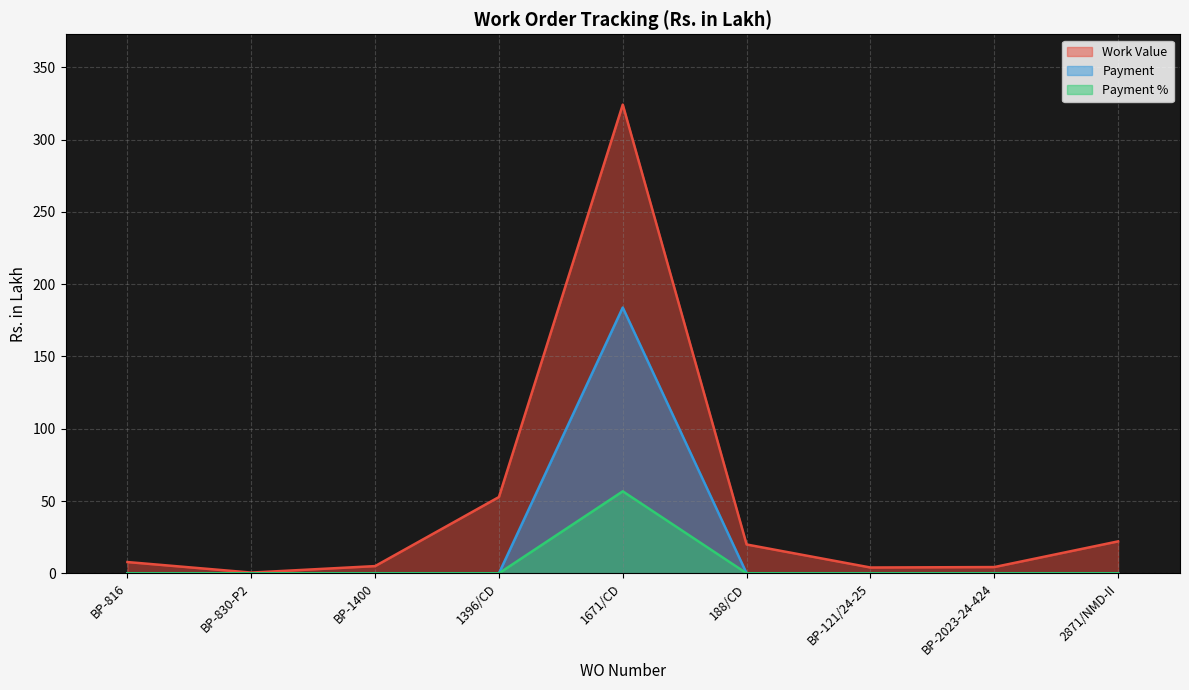

True or false: Payment and Work Value intersect in this chart.

False